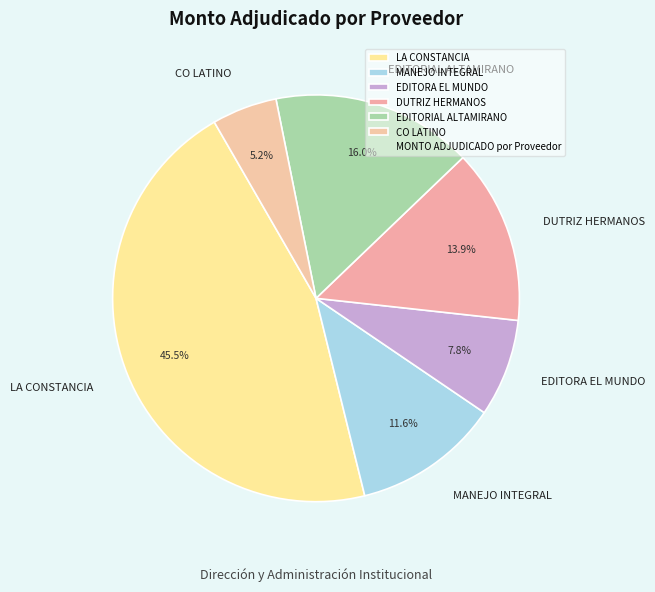

What is the ratio of the value at DUTRIZ HERMANOS to the value at EDITORIAL ALTAMIRANO?

0.9